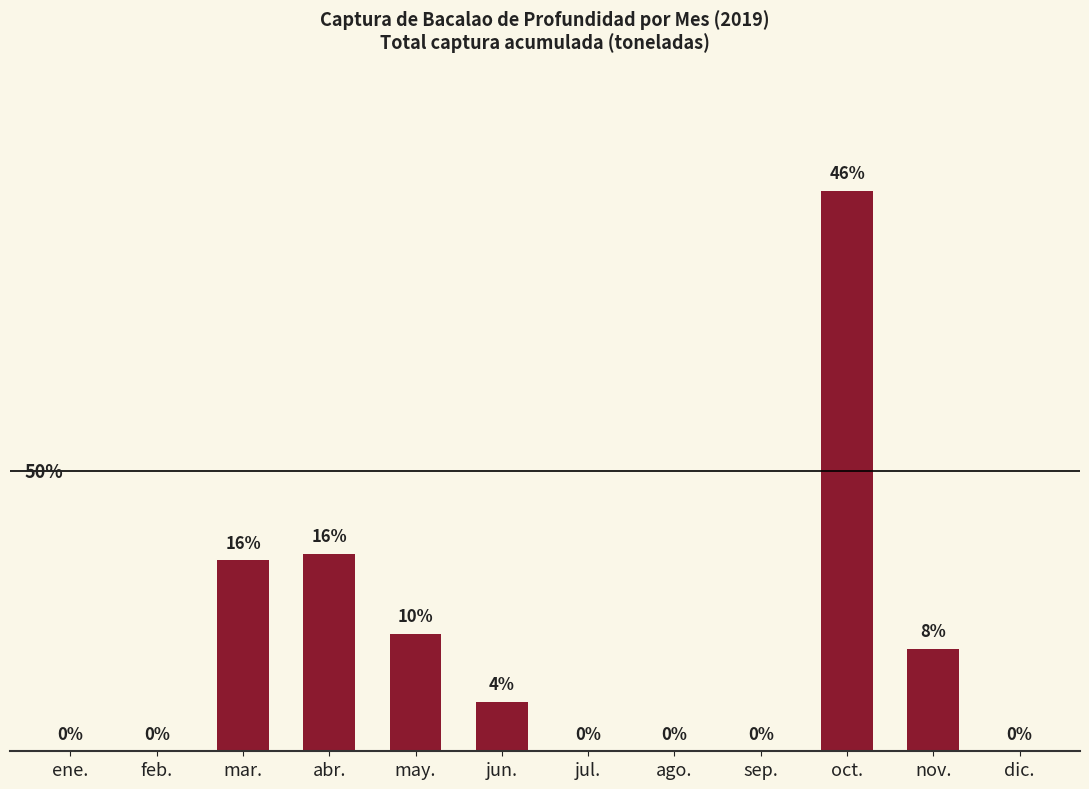

At which label is the value closest to 5?

abr.